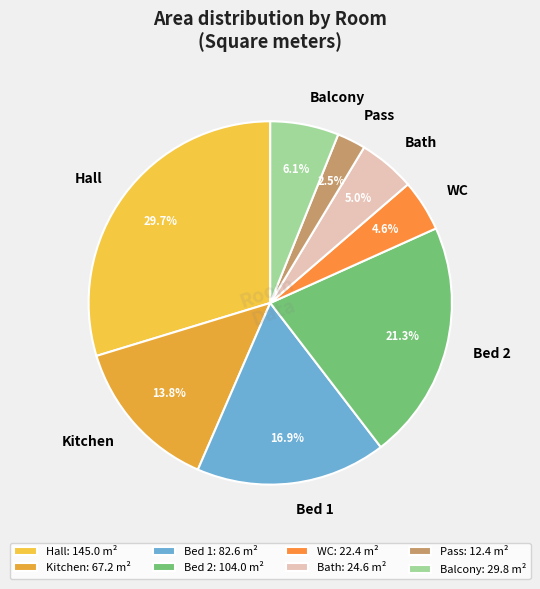

Which slice is the smallest?

Pass